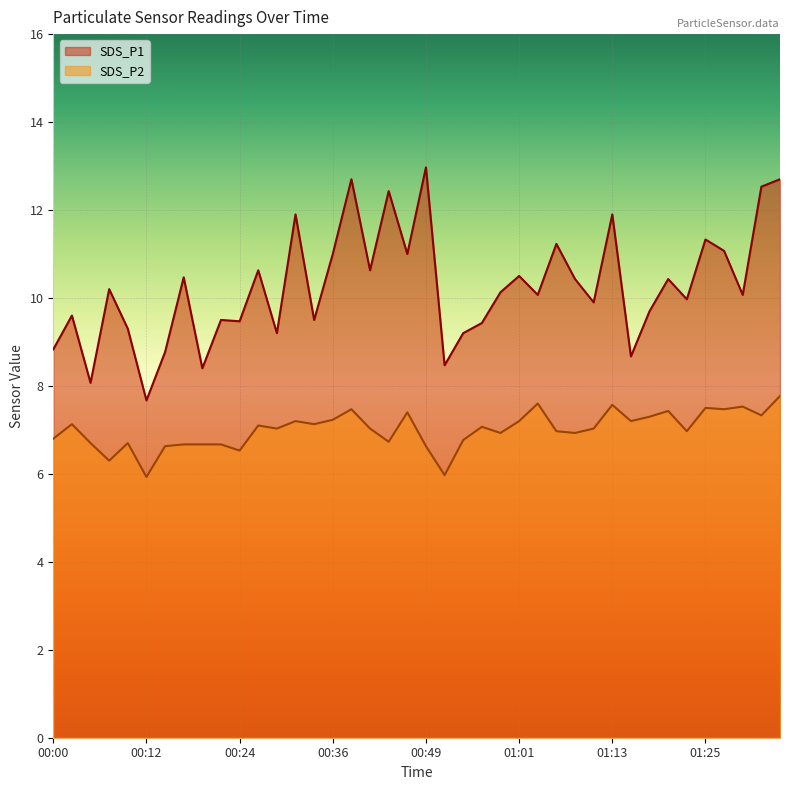

Read the SDS_P1 value at 00:58.

10.1